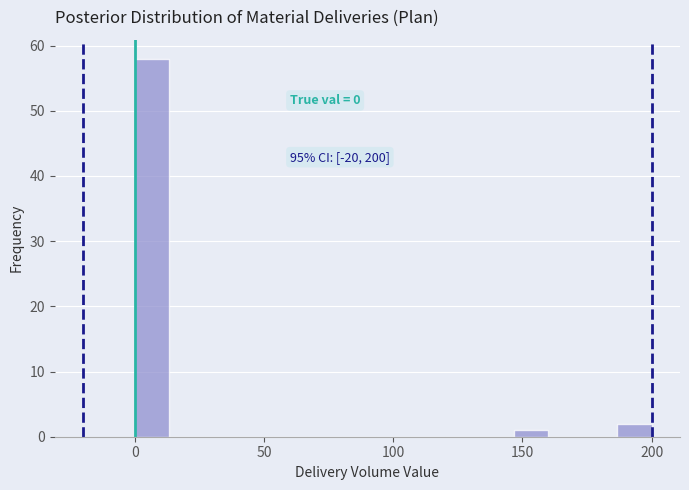

Around what value on the x-axis is the tallest bar? Give the approximate position of its centre, as read against the axis.

5